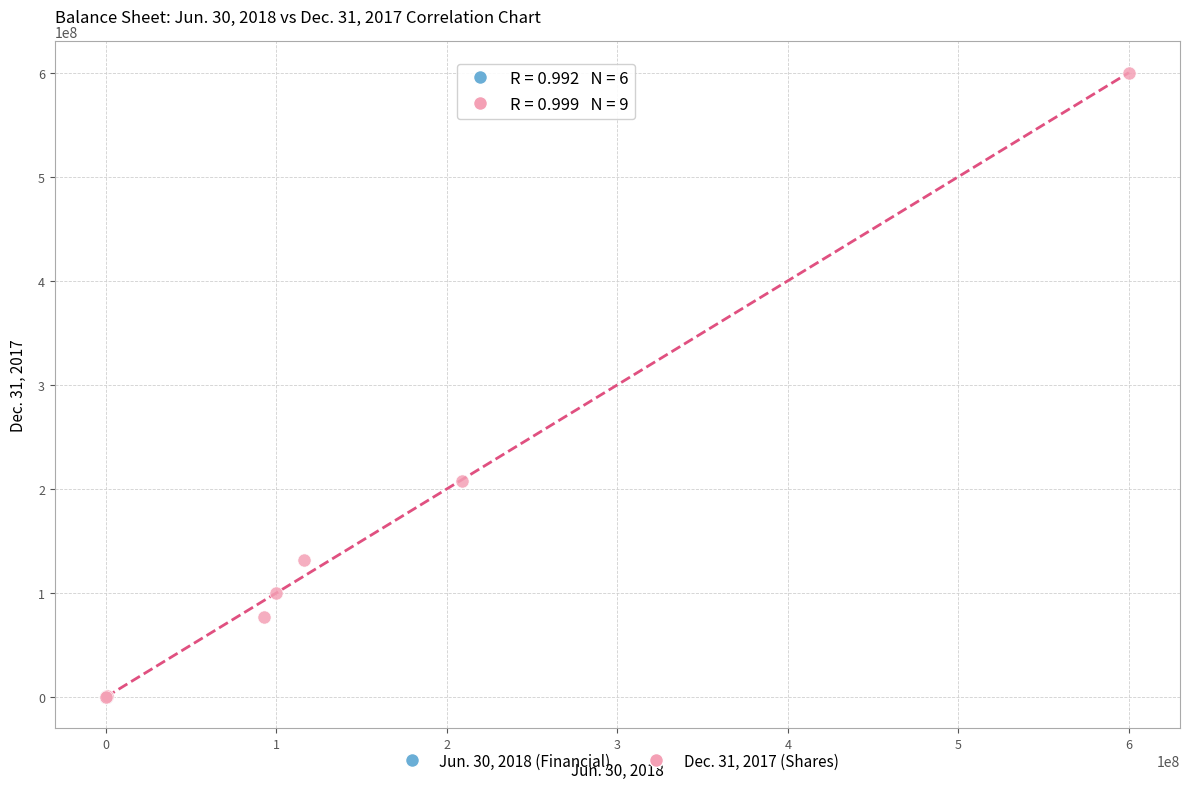

Which series has the largest Y range (max minus min)?

Dec. 31, 2017 (Shares)